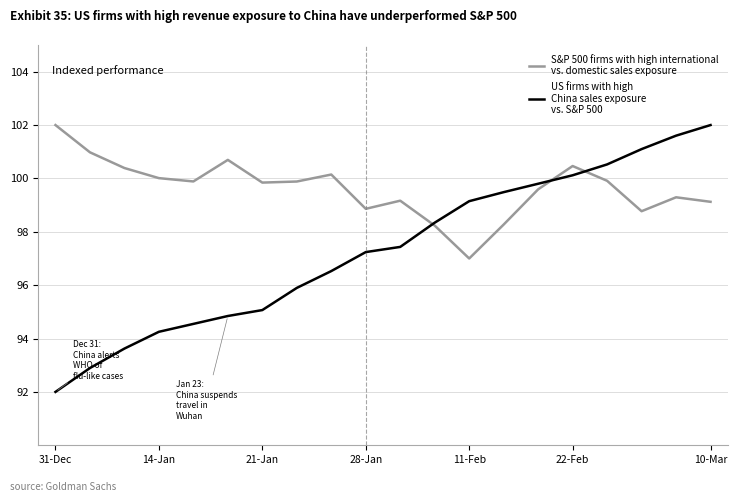

What is the smallest value displayed?

92.0